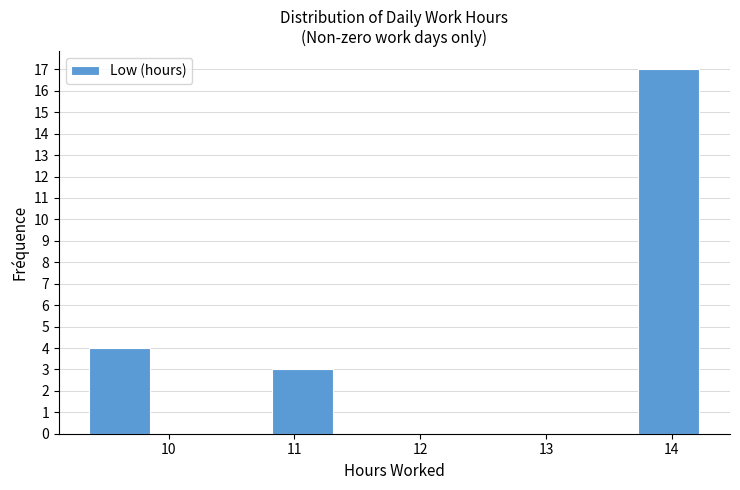

Reading left to right, list every bar in this chart as the range it spans on the x-axis followed by its height. Neither the bar edges nor the heights are printed on the chart, so give them approximately, as read against the axes.

9.4 to 9.9: 4
9.9 to 10.3: 0
10.3 to 10.8: 0
10.8 to 11.3: 3
11.3 to 11.8: 0
11.8 to 12.3: 0
12.3 to 12.8: 0
12.8 to 13.3: 0
13.3 to 13.7: 0
13.7 to 14.2: 17